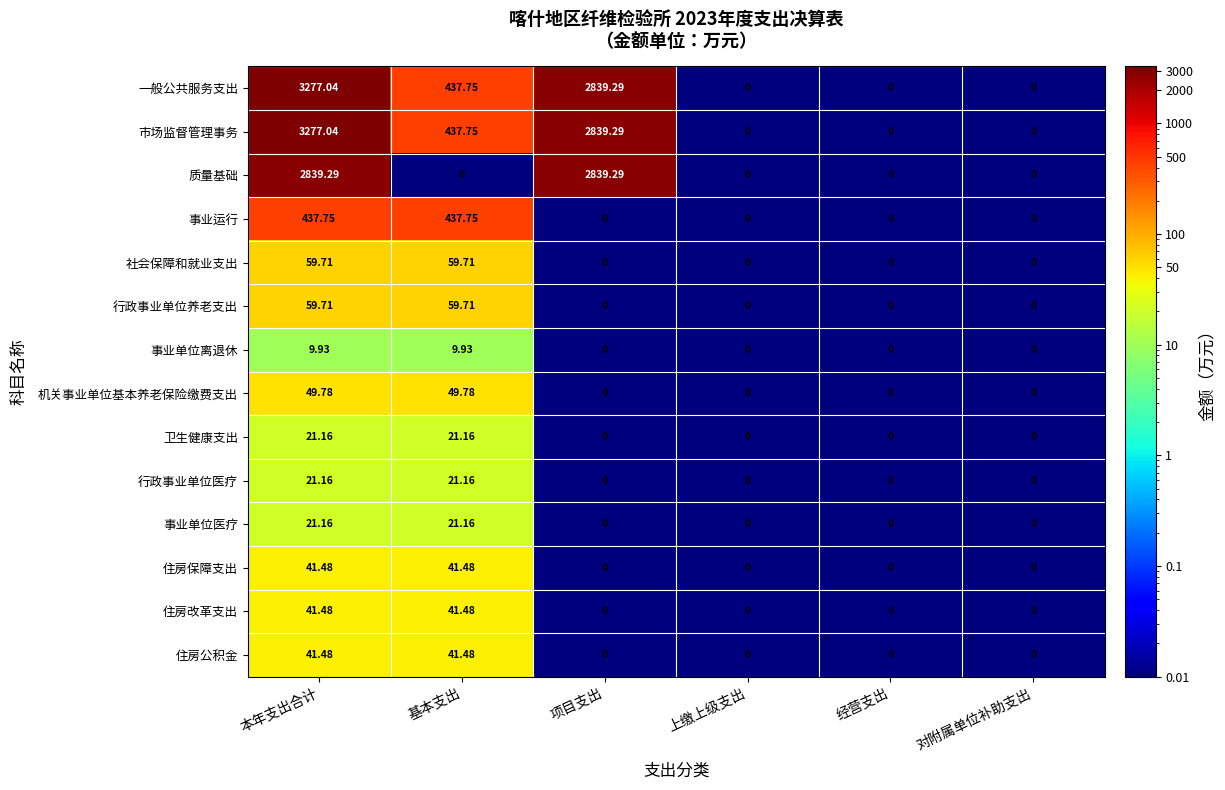

Is the value of 社会保障和就业支出 at 基本支出 greater than the value of 住房保障支出 at 本年支出合计?

Yes